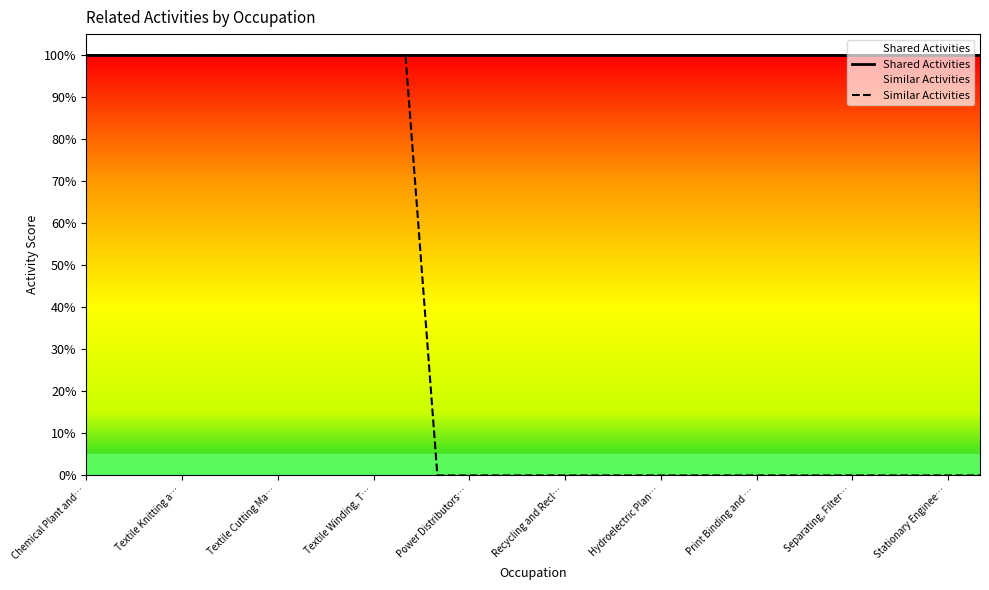

Is this an area chart (filled region under the line)?

No